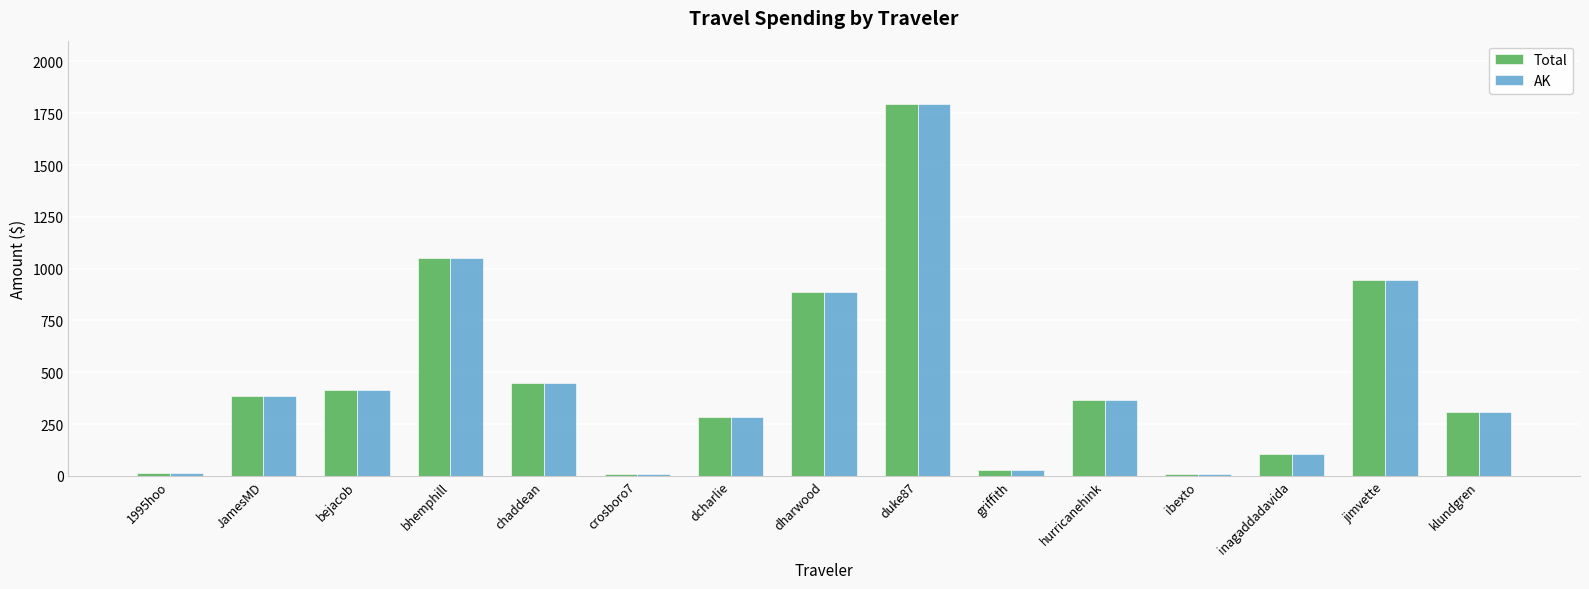

How many data points in AK are above 364?

8